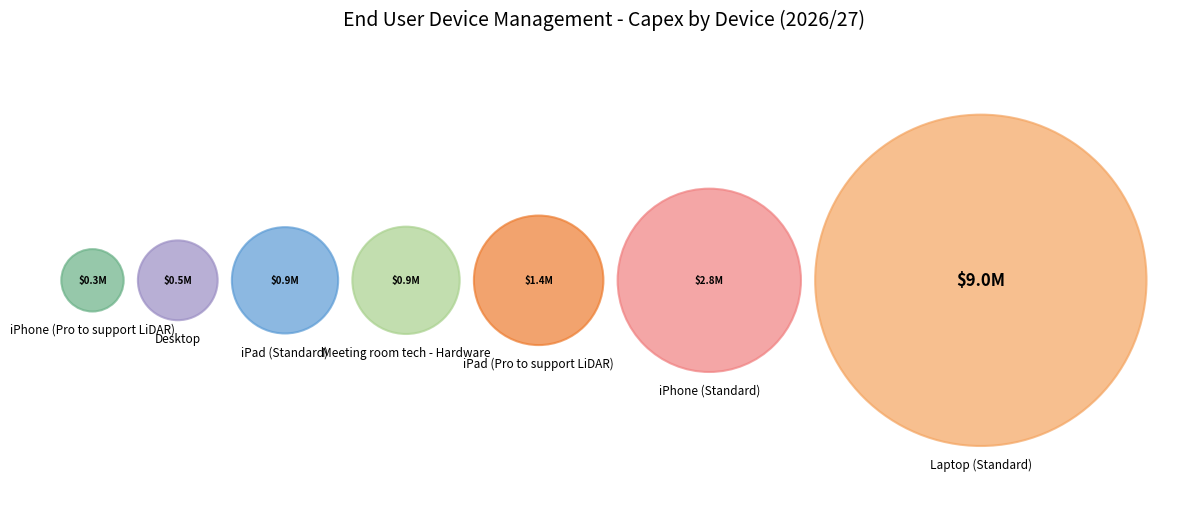

What is the change in value from iPhone (Pro to support LiDAR) to iPad (Pro to support LiDAR)?

+1061884